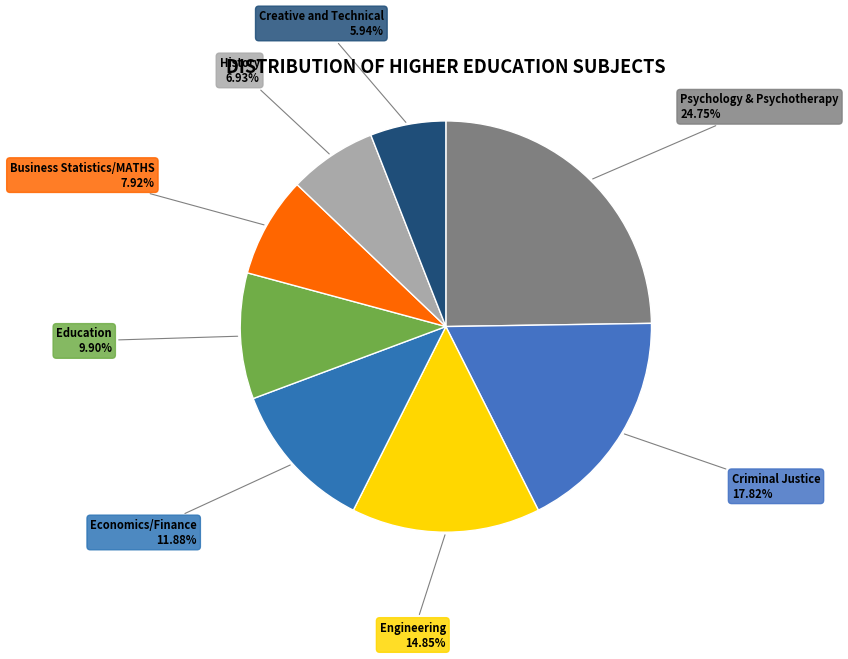

How many segments does this pie chart have?

8